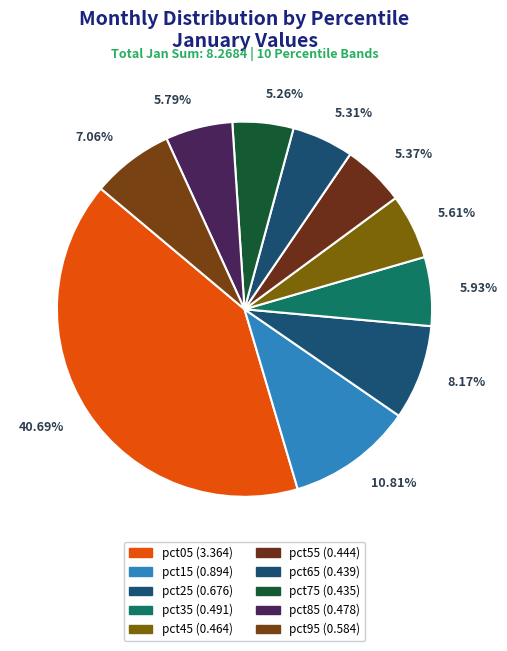

What is the total percentage of pct15 and pct25?

19.0%